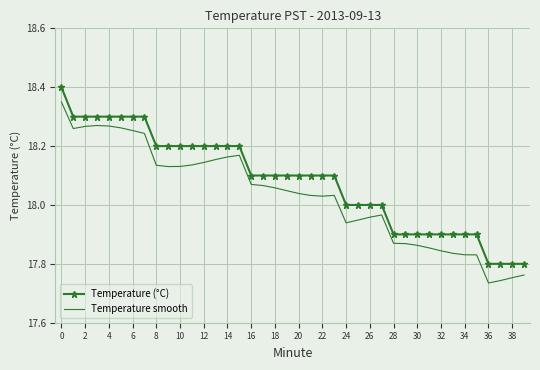

How many values in the Temperature smooth series are below 18?

16